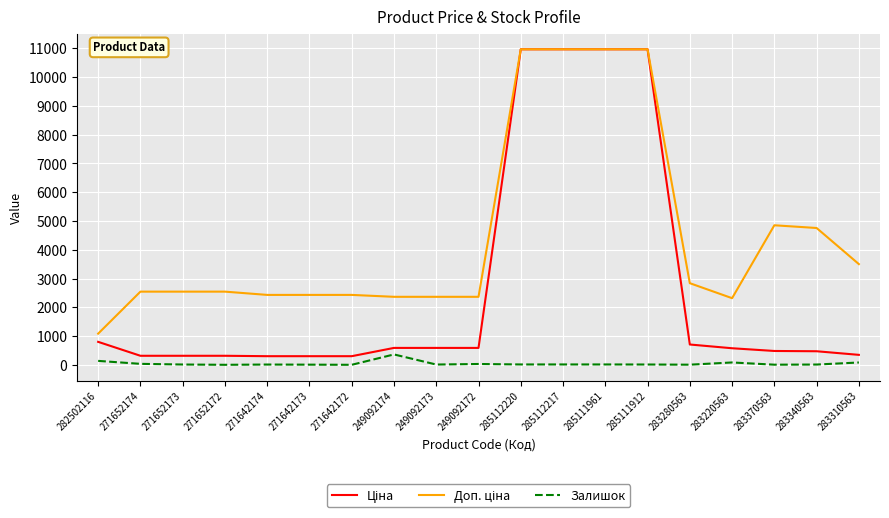

True or false: Залишок has a value of 365.0 at 249092174.

True